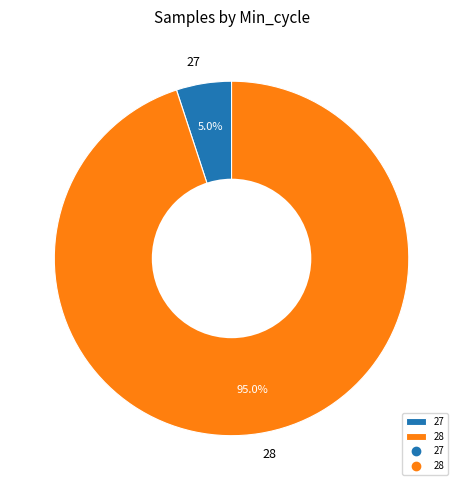

Do 28 and 27 together represent more than half of the pie?

Yes